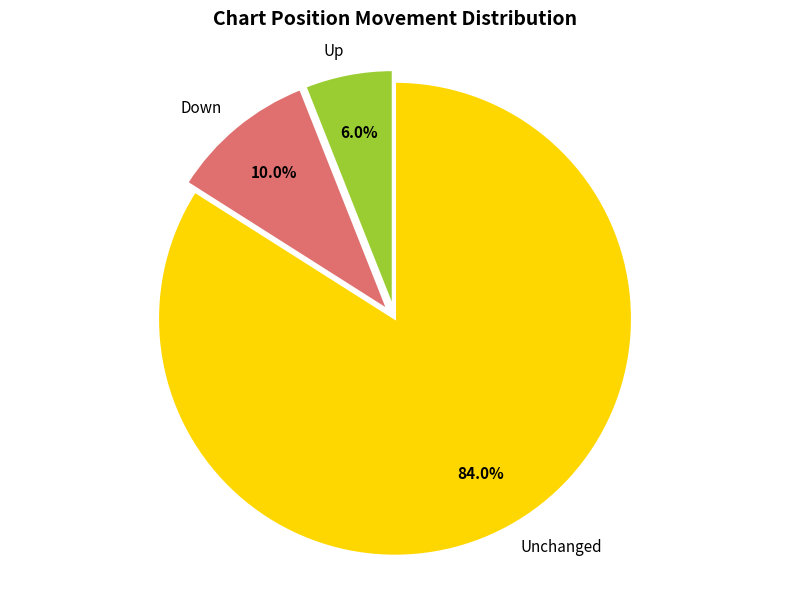

Combined, do Unchanged and Down account for over 50%?

Yes